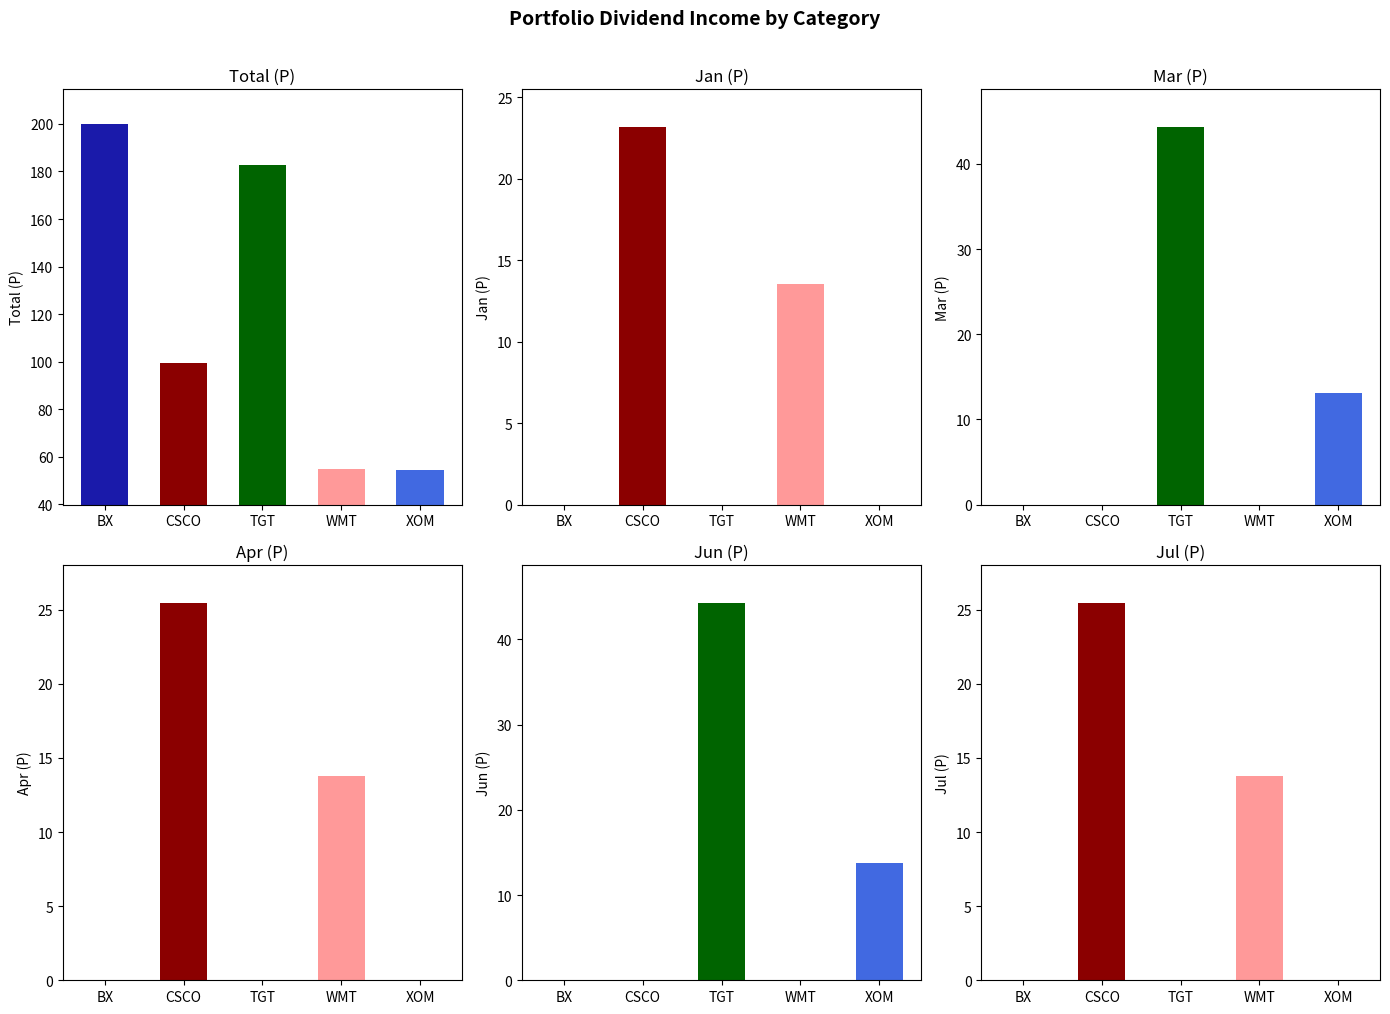

What is the total value across all series at CSCO?

173.7